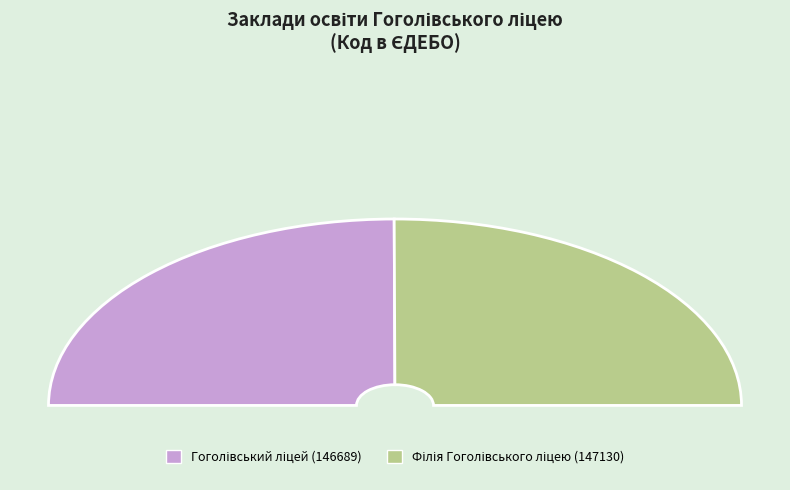

Count the number of slices in the pie.

2